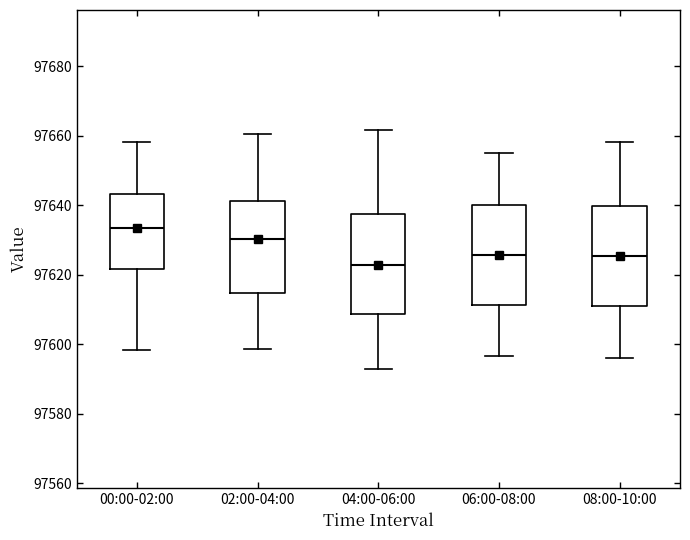

Which box's median line is the lowest?

04:00-06:00